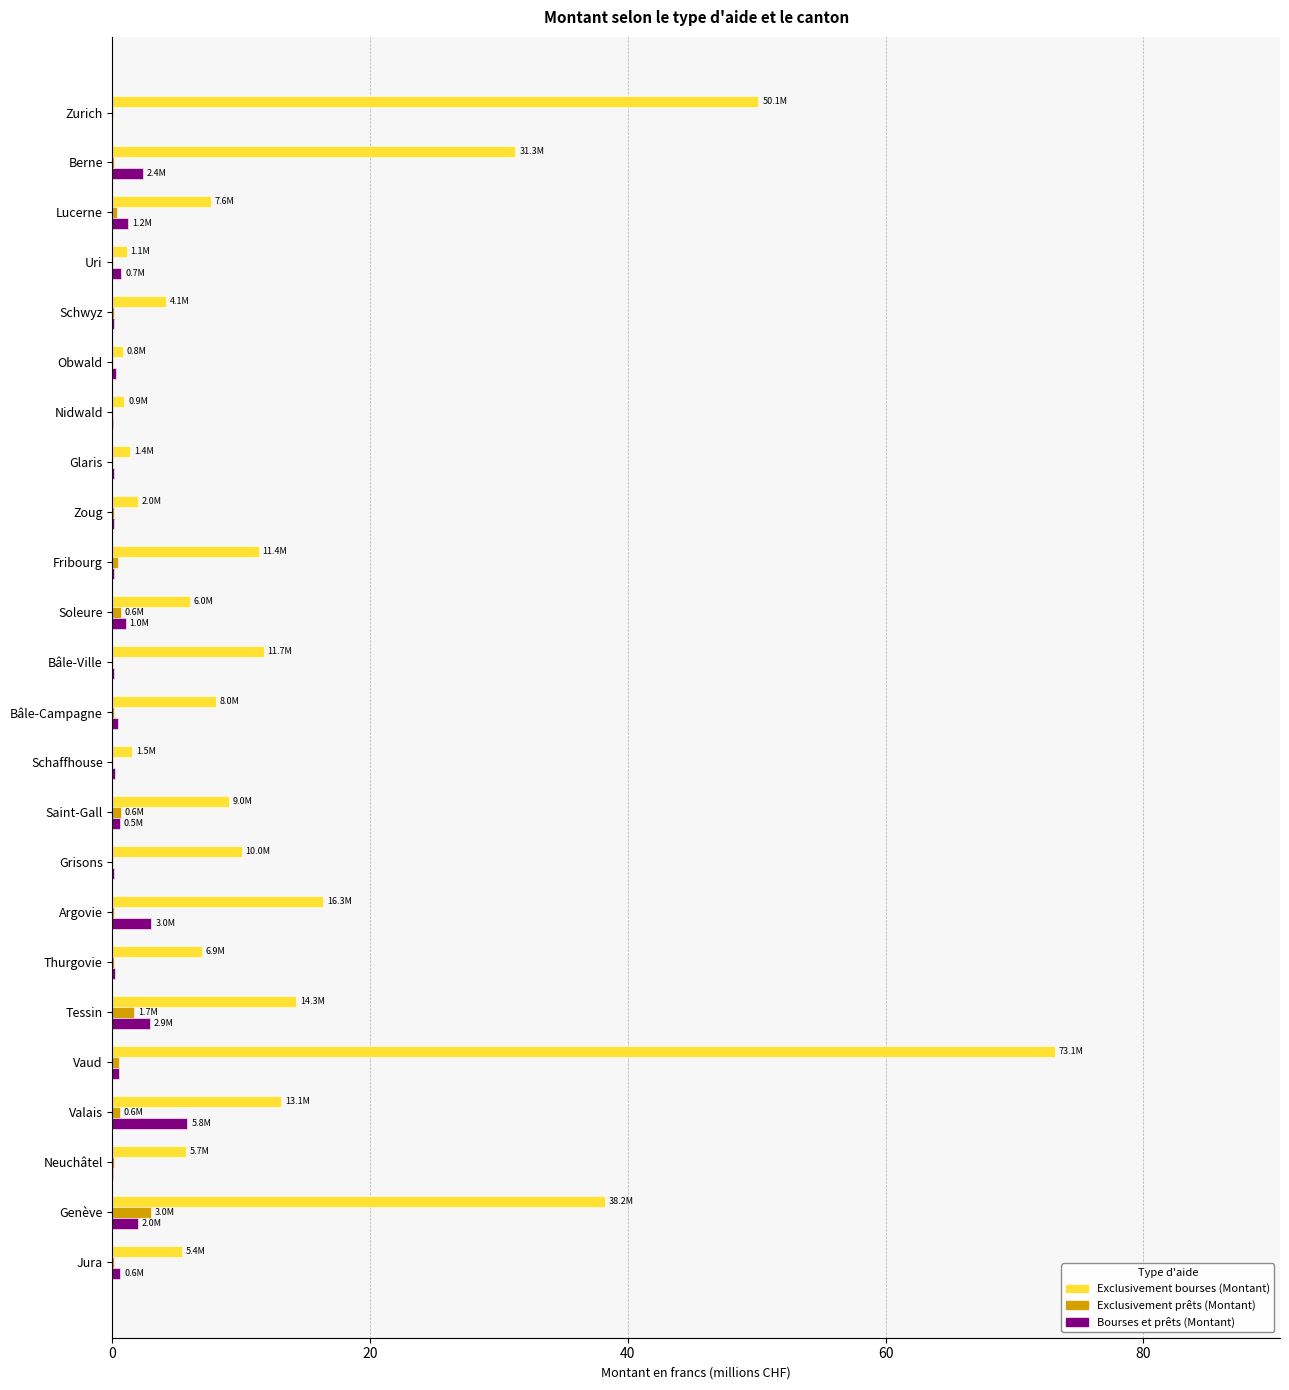

At which label does Bourses et prêts (Montant) reach its peak?

Valais